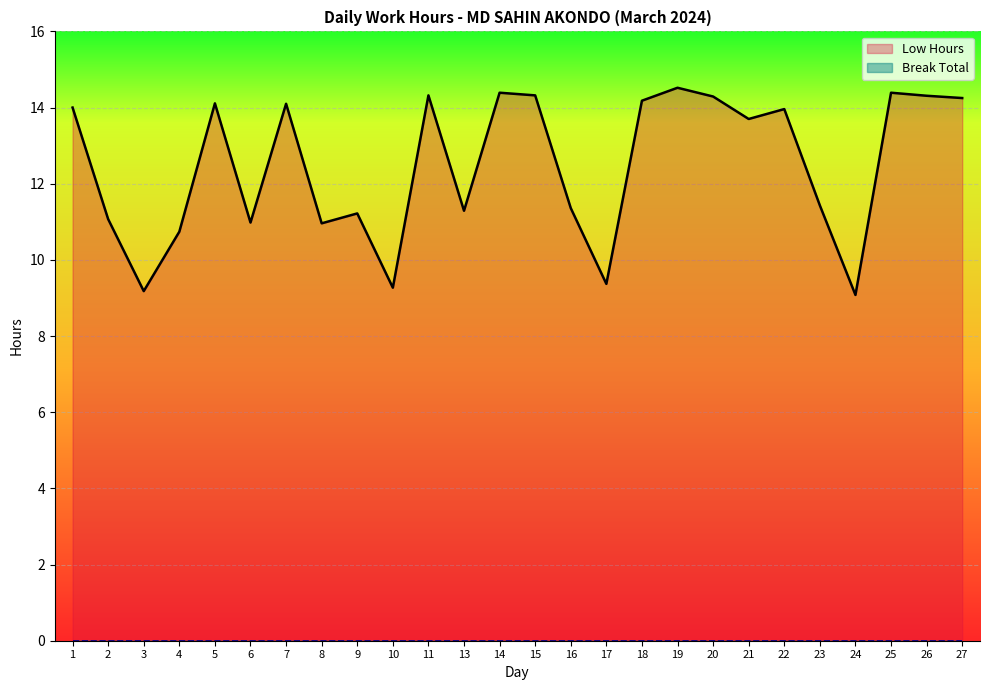

Reading right to left, extract all data points from this chart.

27=14.2	26=14.3	25=14.4	24=9.1	23=11.4	22=14.0	21=13.7	20=14.3	19=14.5	18=14.2	17=9.4	16=11.4	15=14.3	14=14.4	13=11.3	11=14.3	10=9.3	9=11.2	8=11.0	7=14.1	6=11.0	5=14.1	4=10.7	3=9.2	2=11.1	1=14.0